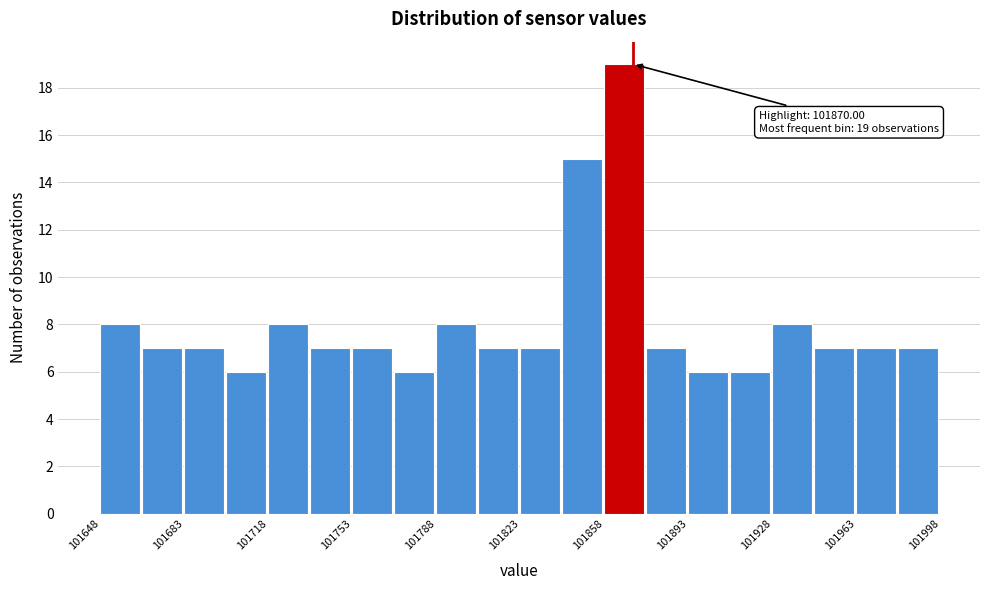

Around what value on the x-axis is the tallest bar? Give the approximate position of its centre, as read against the axis.

101865